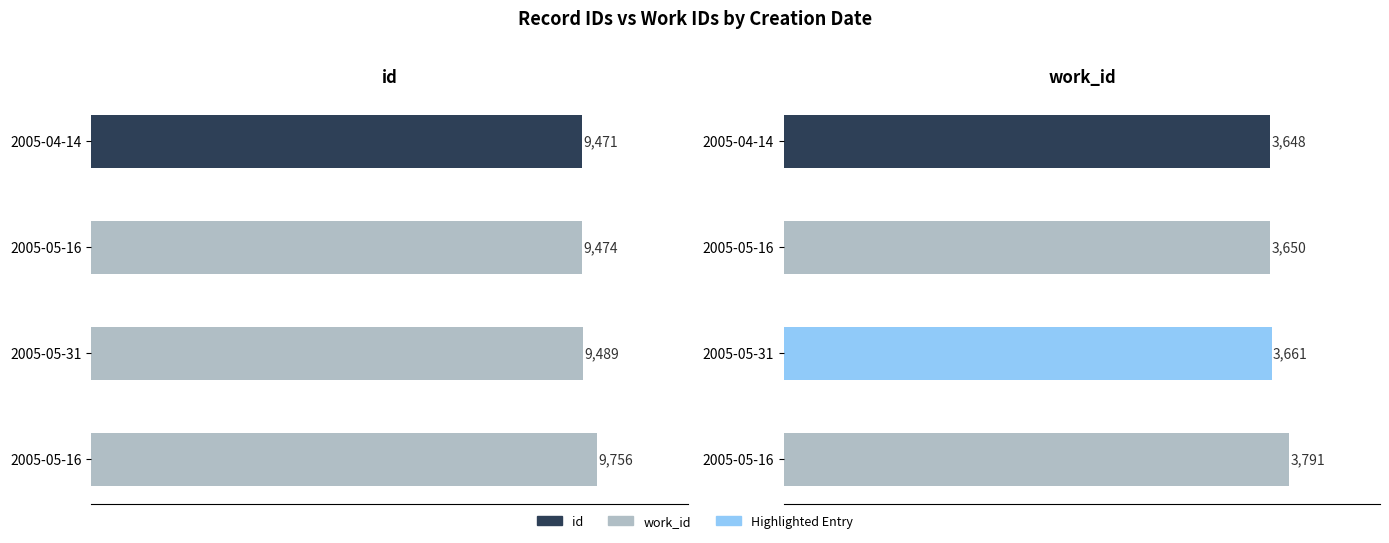

How many values in the id series exceed 9489?

1